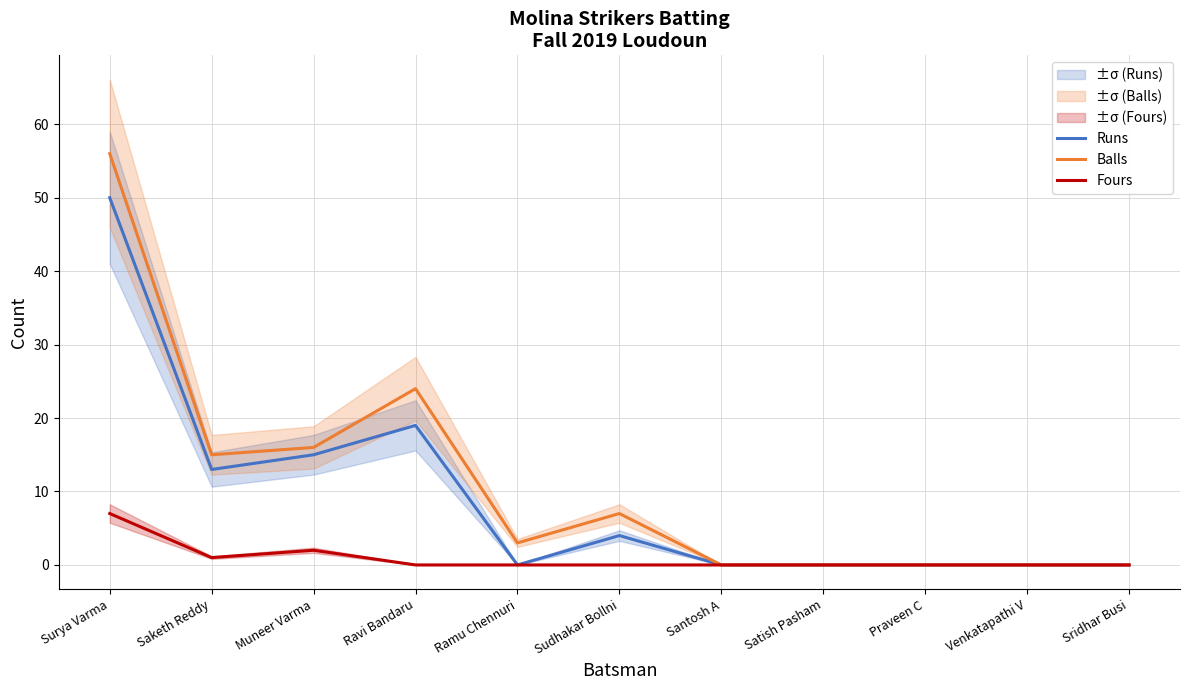

How many data points in Fours are above 0?

3